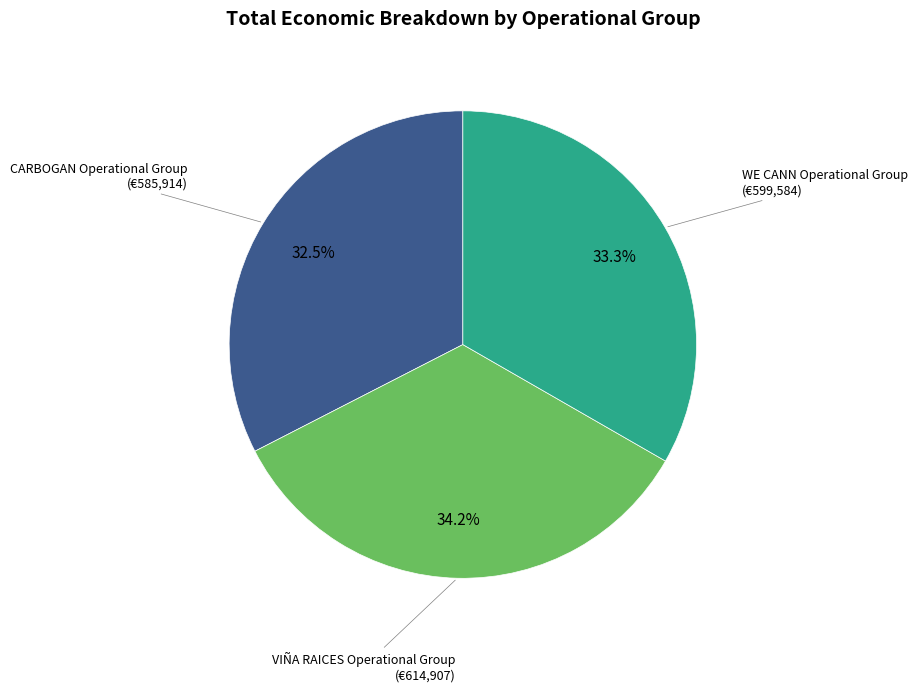

Rank the categories by value from highest to lowest.

VIÑA RAICES Operational Group, WE CANN Operational Group, CARBOGAN Operational Group